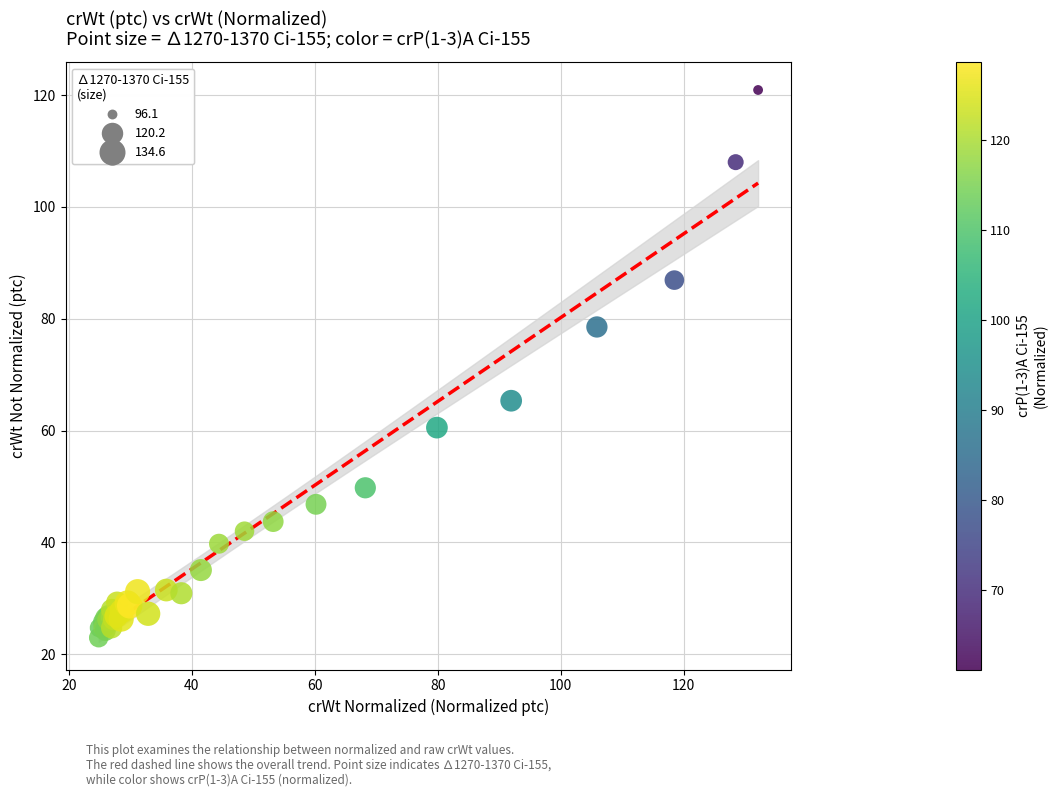

What Y value in the scatter plot is closest to 71?

65.3